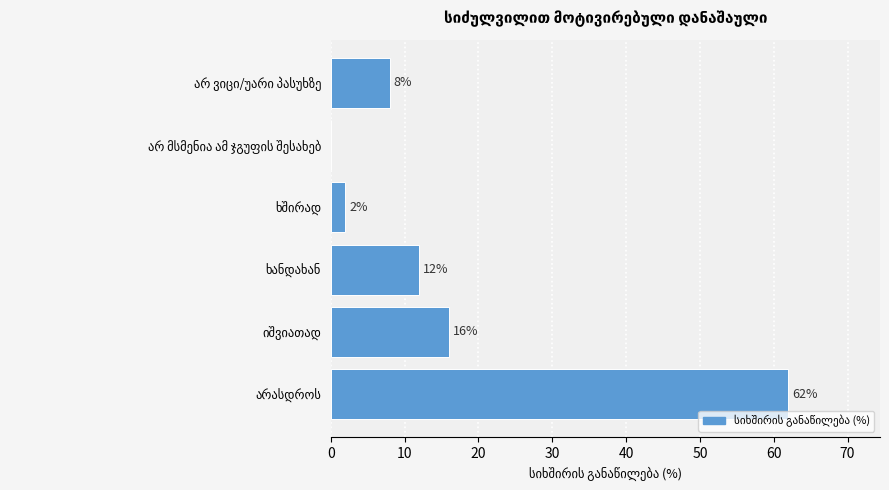

What is the sum of all values?

100